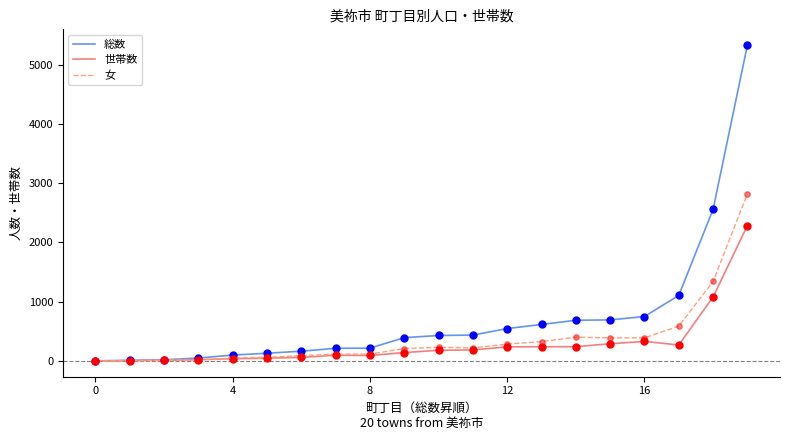

List the series in order of their peak value, lowest first.

世帯数, 女, 総数